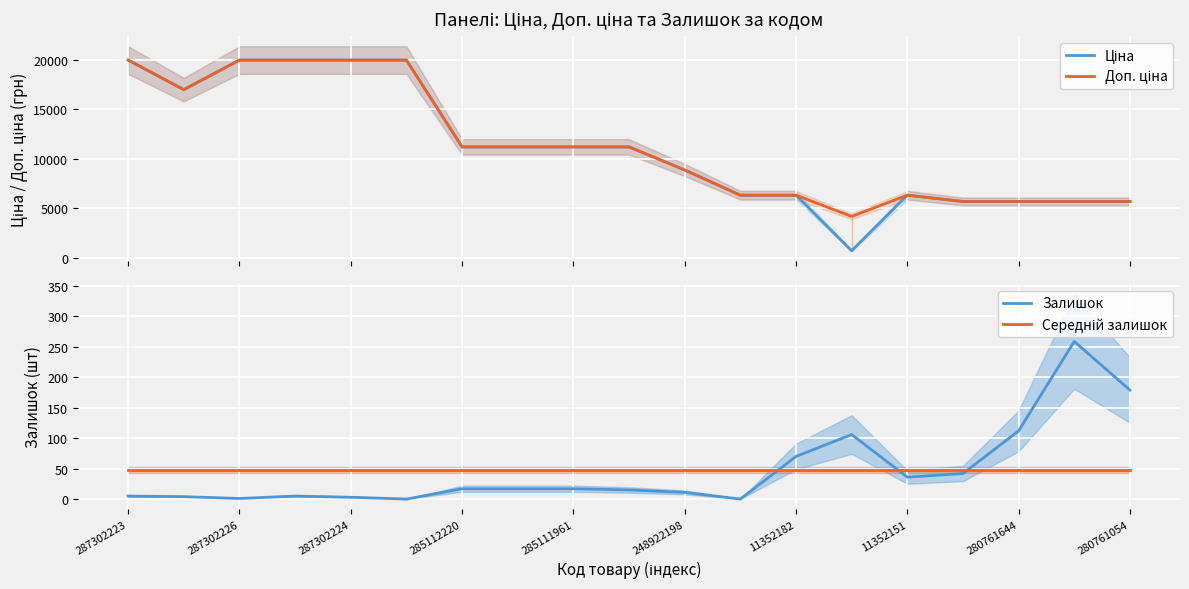

The value of Середній залишок at 15 is 62.2. True or false?

False